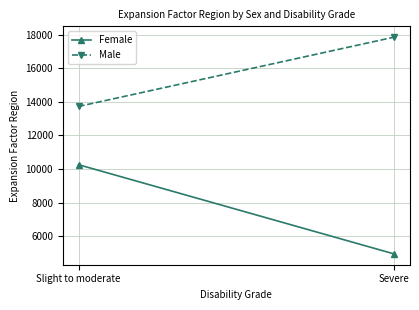

Reading left to right, transcribe all the data shown in this chart.

Female: Slight to moderate=10257	Severe=4943
Male: Slight to moderate=13729	Severe=17857